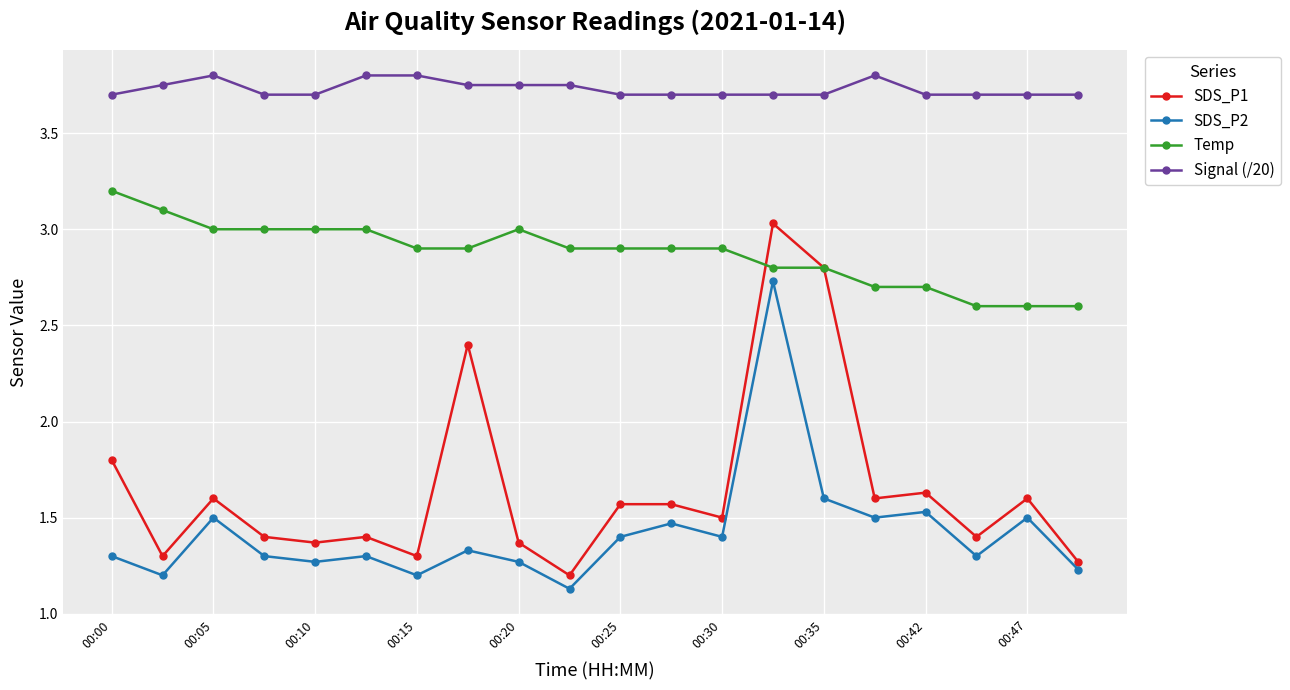

Which series has the largest range (max minus min)?

SDS_P1